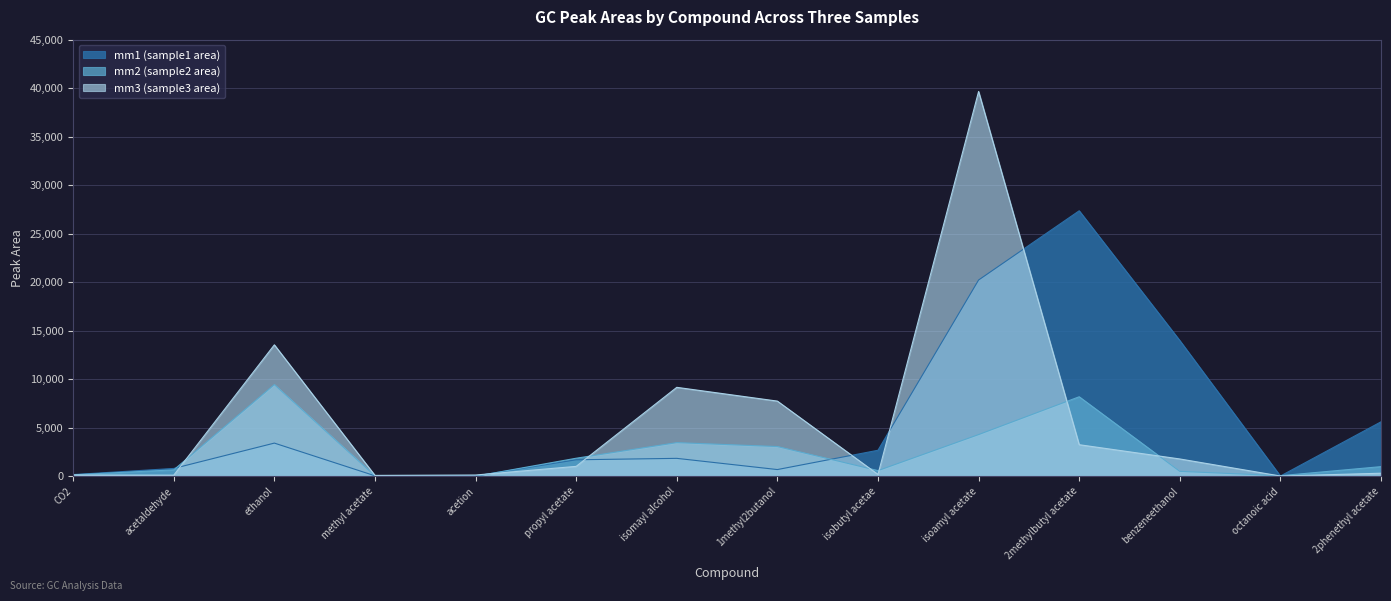

Where does the mm1 (sample1 area) series first go above 1843?

ethanol